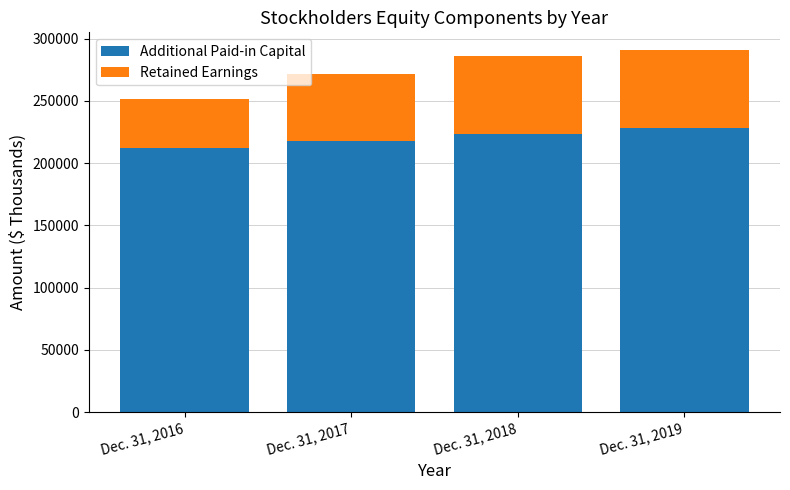

What is the value of the Additional Paid-in Capital bar at the 2nd from the left?

217417